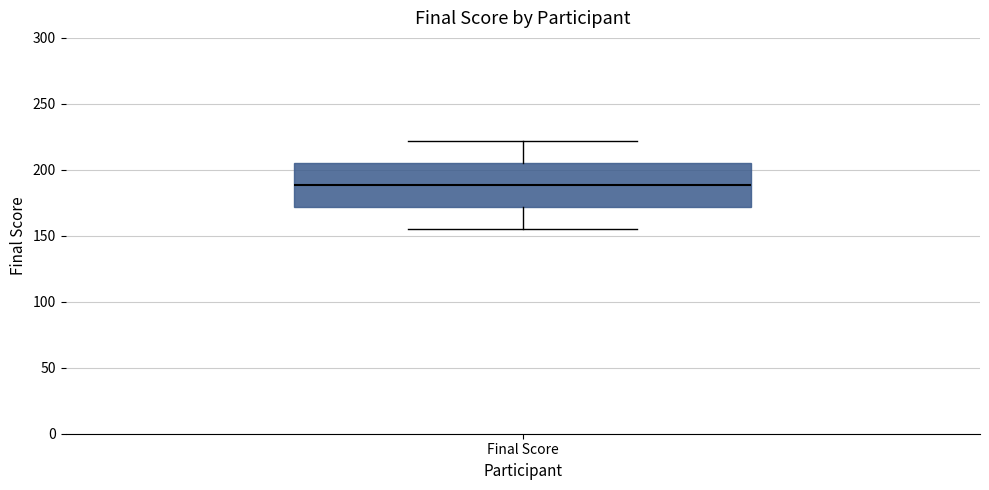

Transcribe this box plot: give where the median line is, the range the box spans, and where the two whiskers end, as read against the y-axis. The values are not printed on the chart, so give them approximately, as read against the axis.

median 190, box 170 to 205, whiskers 155 to 220